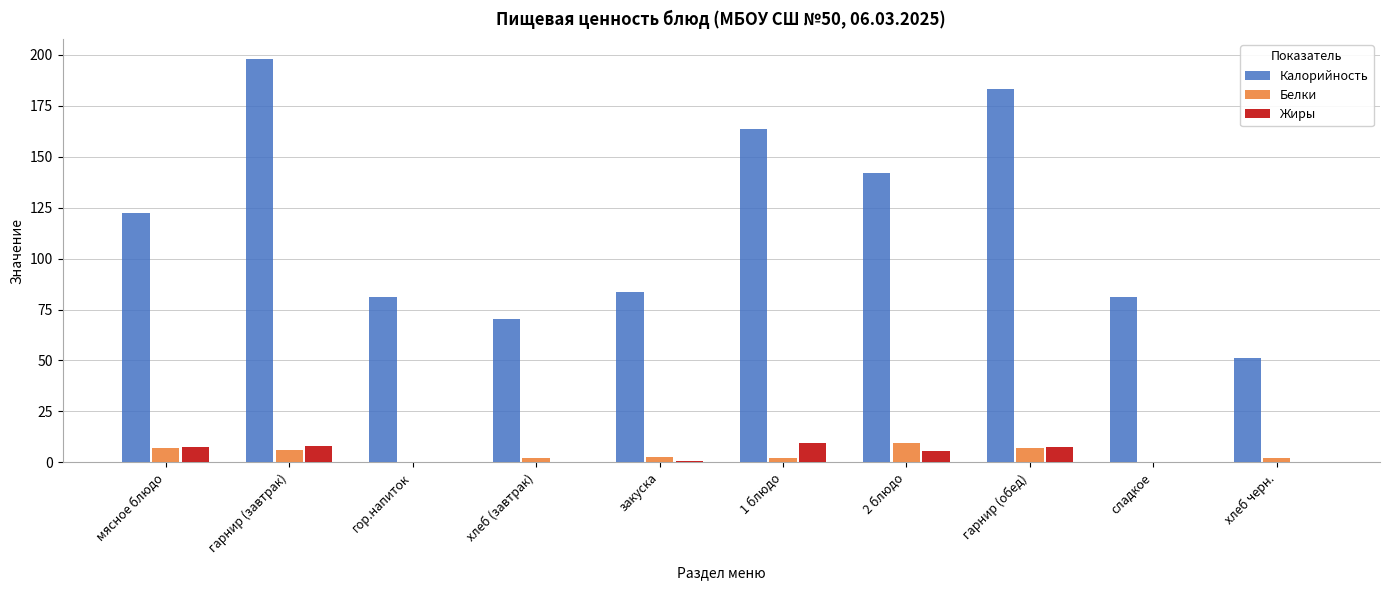

How many series are shown in this chart?

3